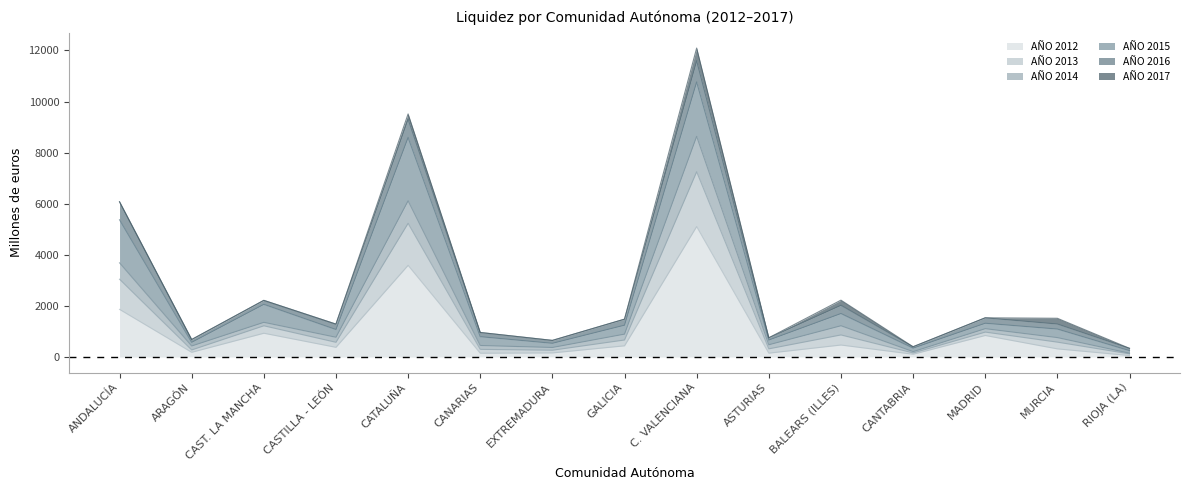

What is the lowest value of the AÑO 2013 series?

341.9